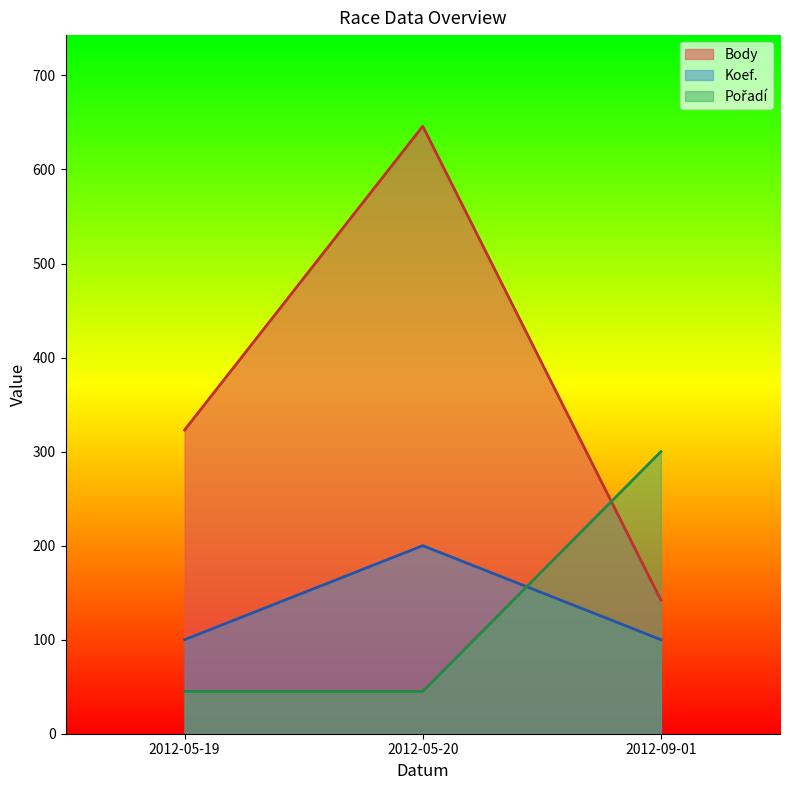

Which series has the largest total across all categories?

Body